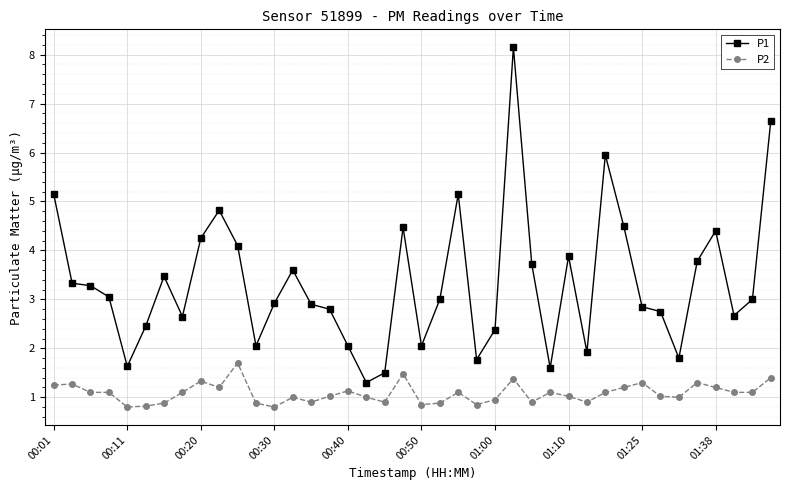

What is the difference between the second highest and second lowest values in the P2 series?

0.7